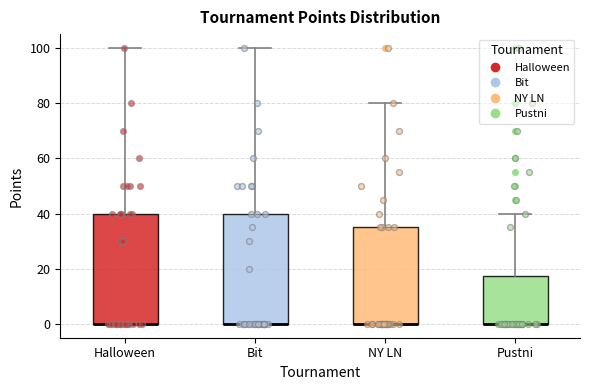

Reading left to right, transcribe this box plot: for each box, give where its median line is, the range the box spans, and where its two whiskers end, as read against the y-axis. The values are not printed on the chart, so give them approximately, as read against the axis.

Halloween: median 0 (drawn on the box's lower edge), box 0 to 40, whiskers 0 to 100
Bit: median 0 (drawn on the box's lower edge), box 0 to 40, whiskers 0 to 100
NY LN: median 0 (drawn on the box's lower edge), box 0 to 36, whiskers 0 to 80
Pustni: median 0 (drawn on the box's lower edge), box 0 to 18, whiskers 0 to 40